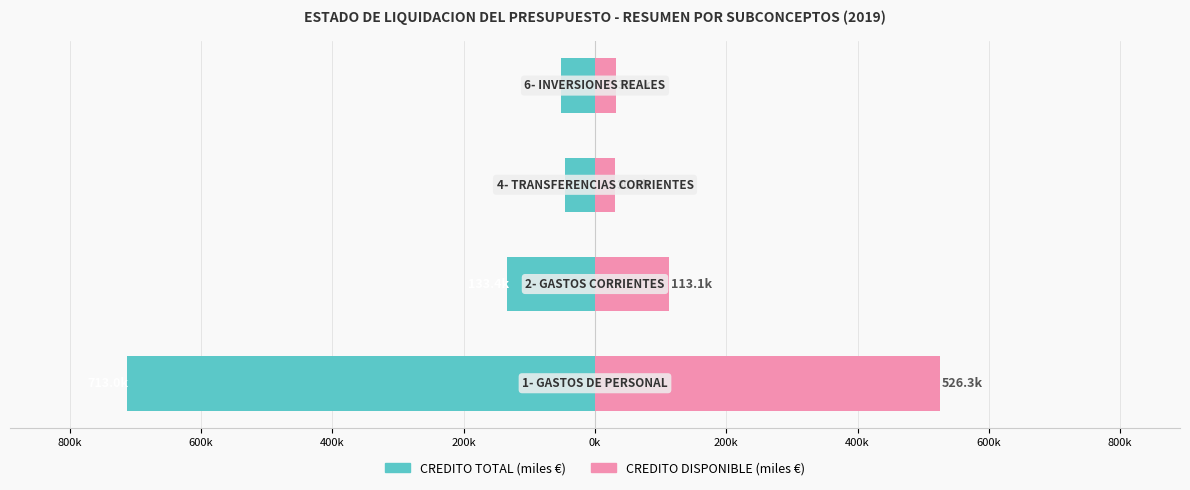

The value of CREDITO TOTAL (miles €) at 800k is -64.7. True or false?

False